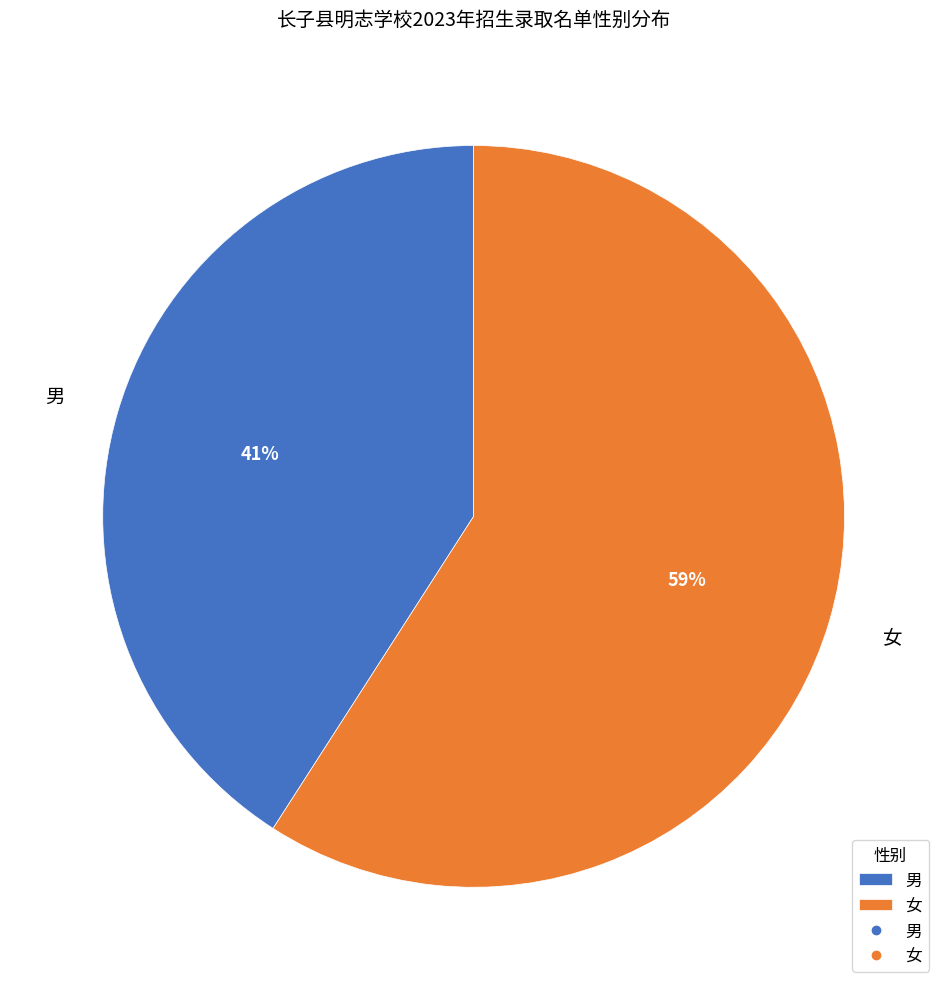

Is 男 the majority of the pie?

No